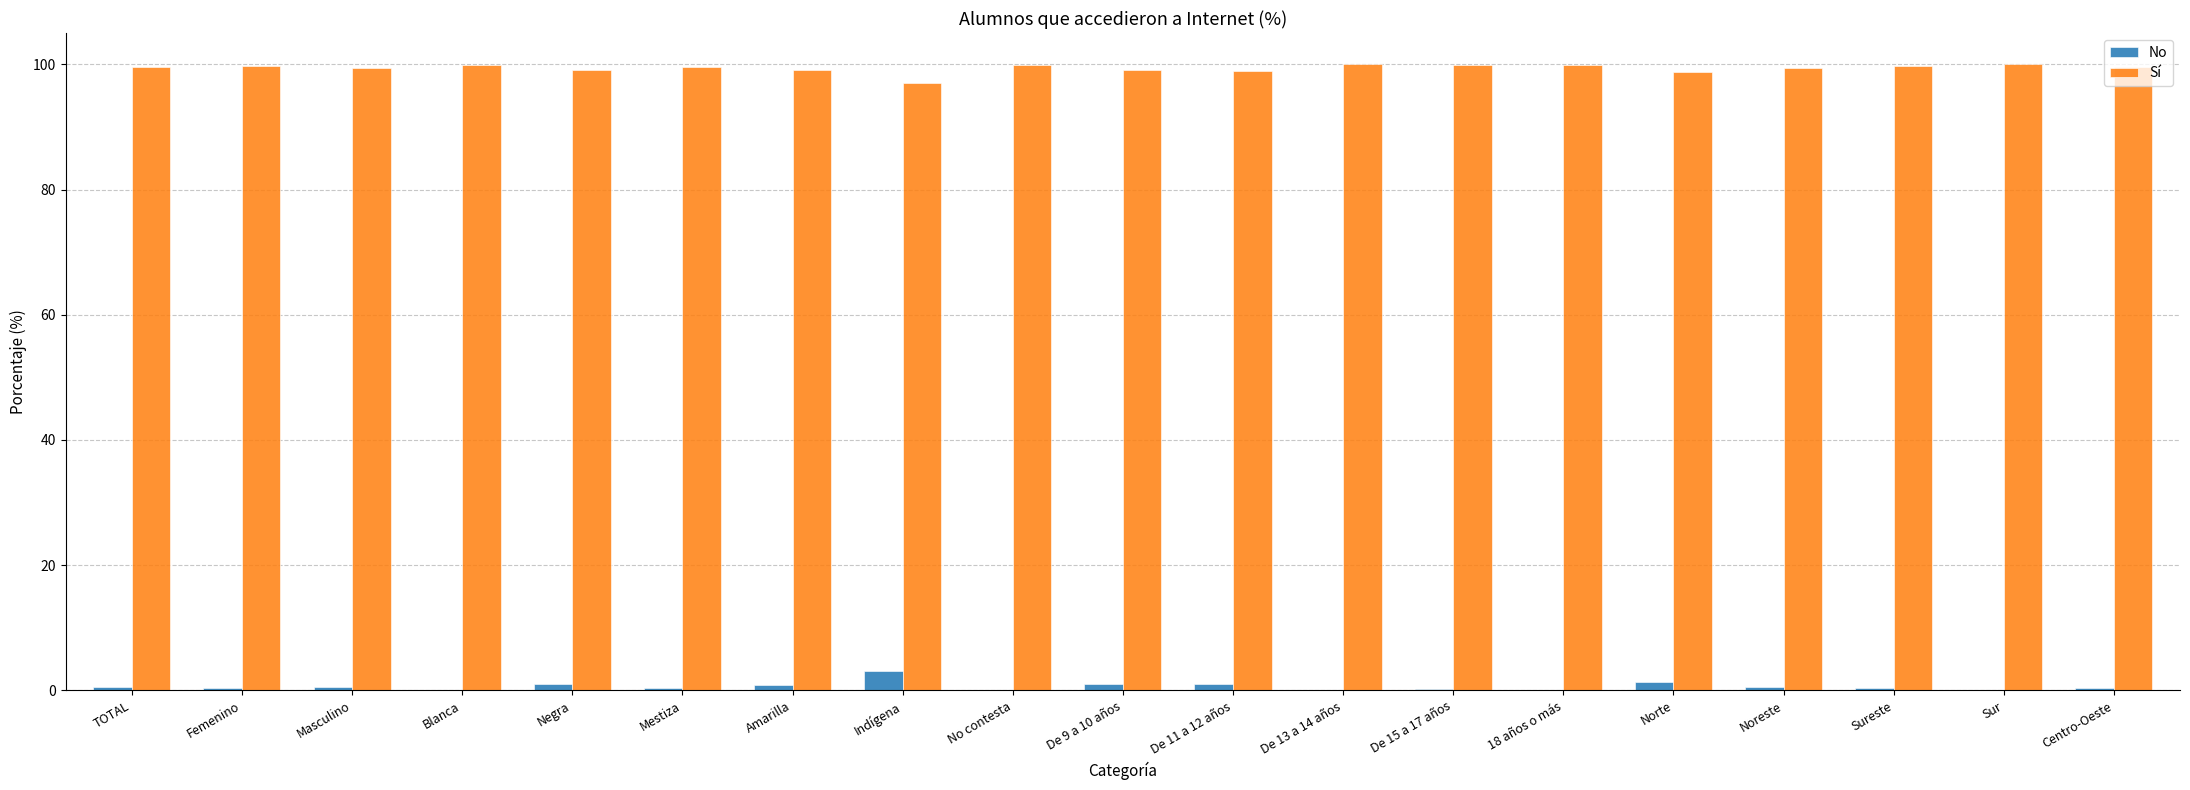

What is the maximum value shown in the chart?

100.0